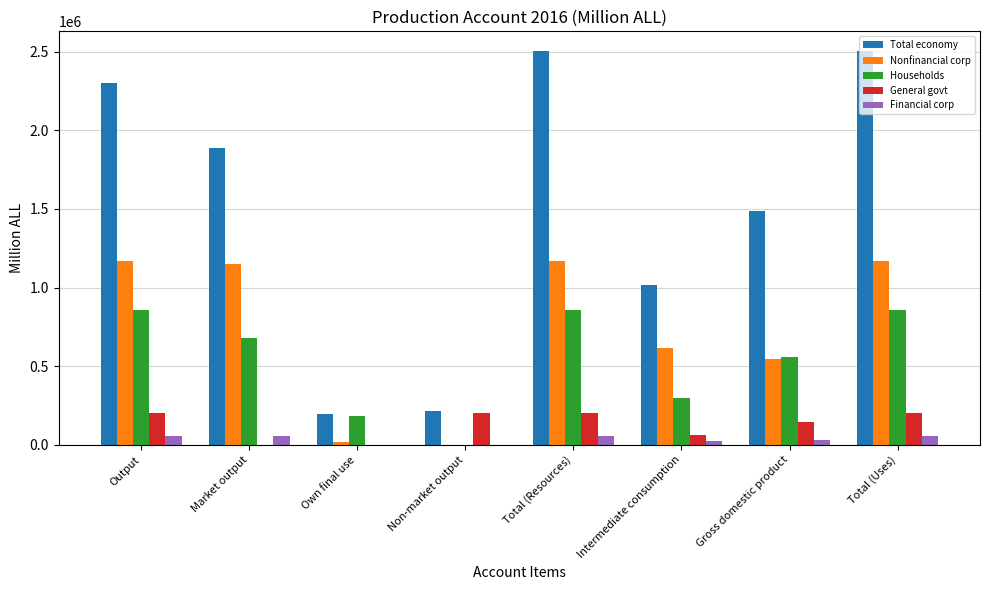

What is the maximum value for Total economy?

2503012.1